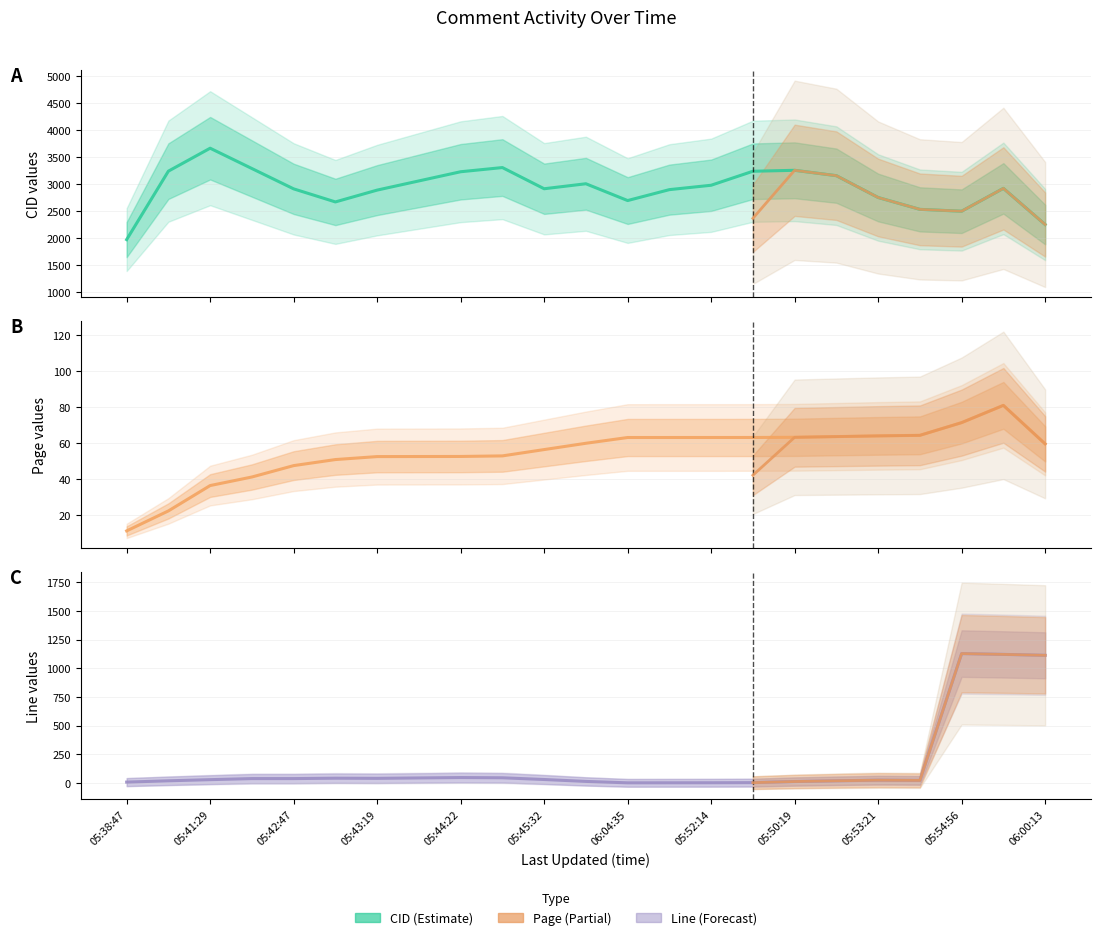

How many categories are shown in the chart?

23